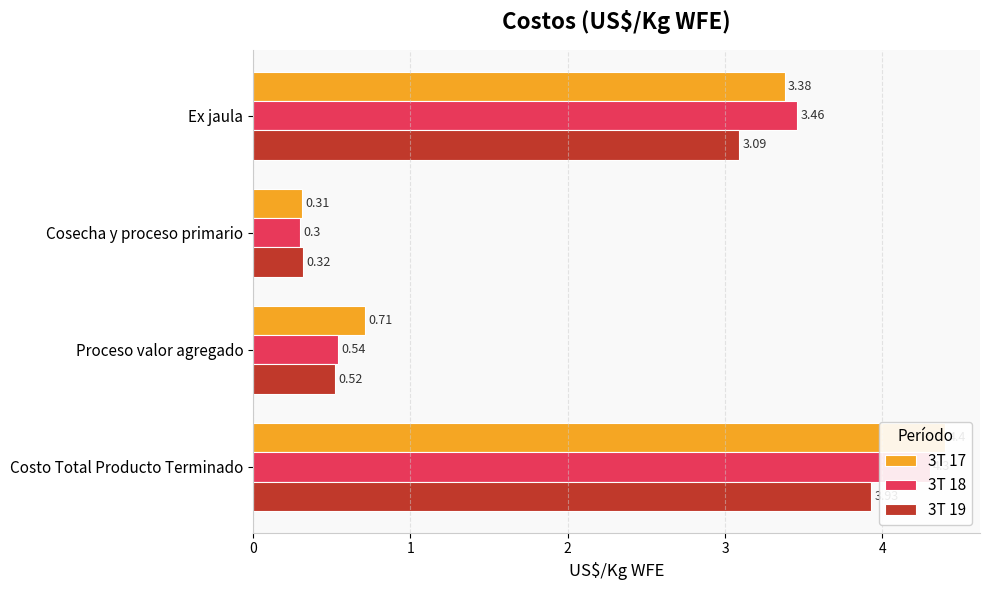

What is the sum of the 3T 19 values at 2 and 3?

4.5